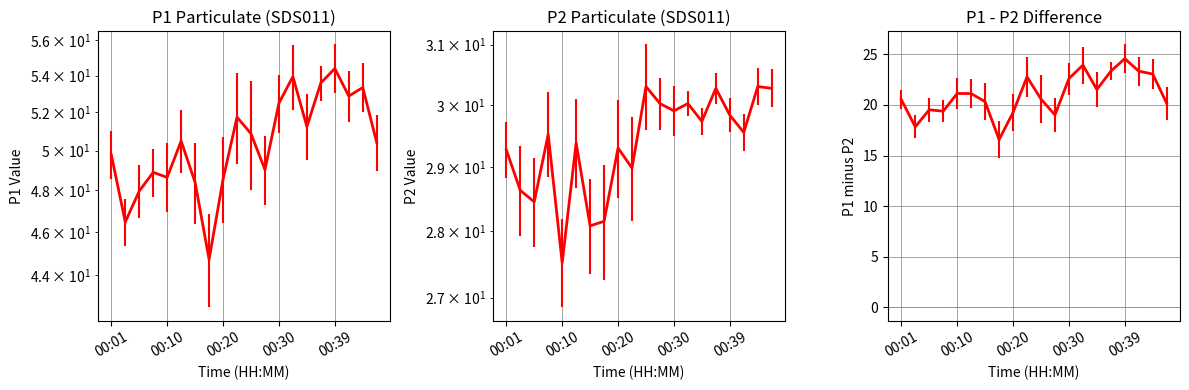

What are all the series names shown in the legend?

P1, P2, P1 - P2